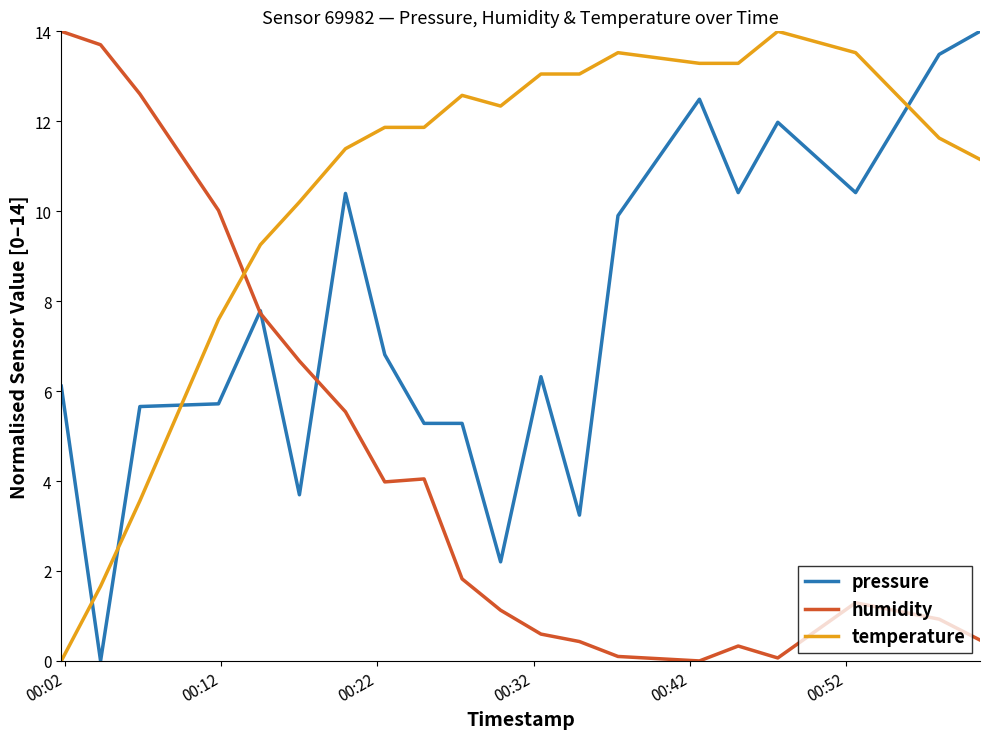

List the series in order of their overall mean, highest first.

temperature, pressure, humidity